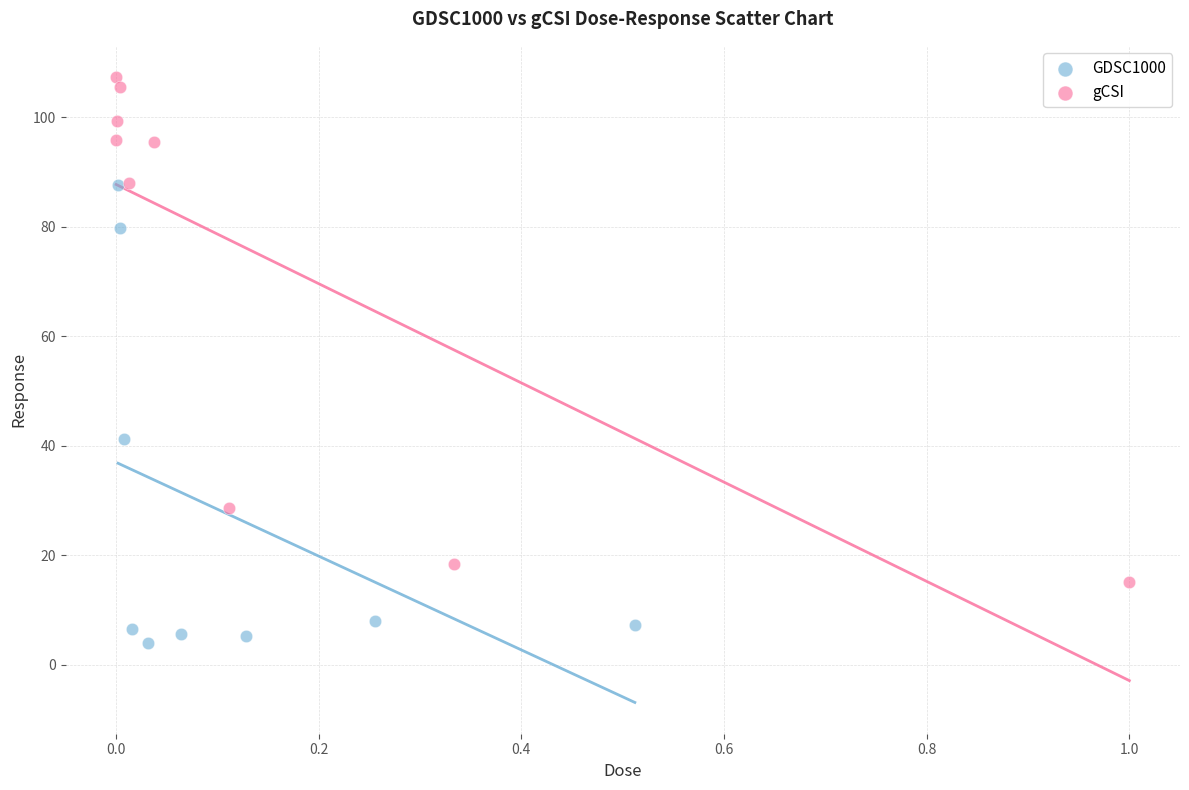

Which series reaches the maximum Y coordinate?

gCSI